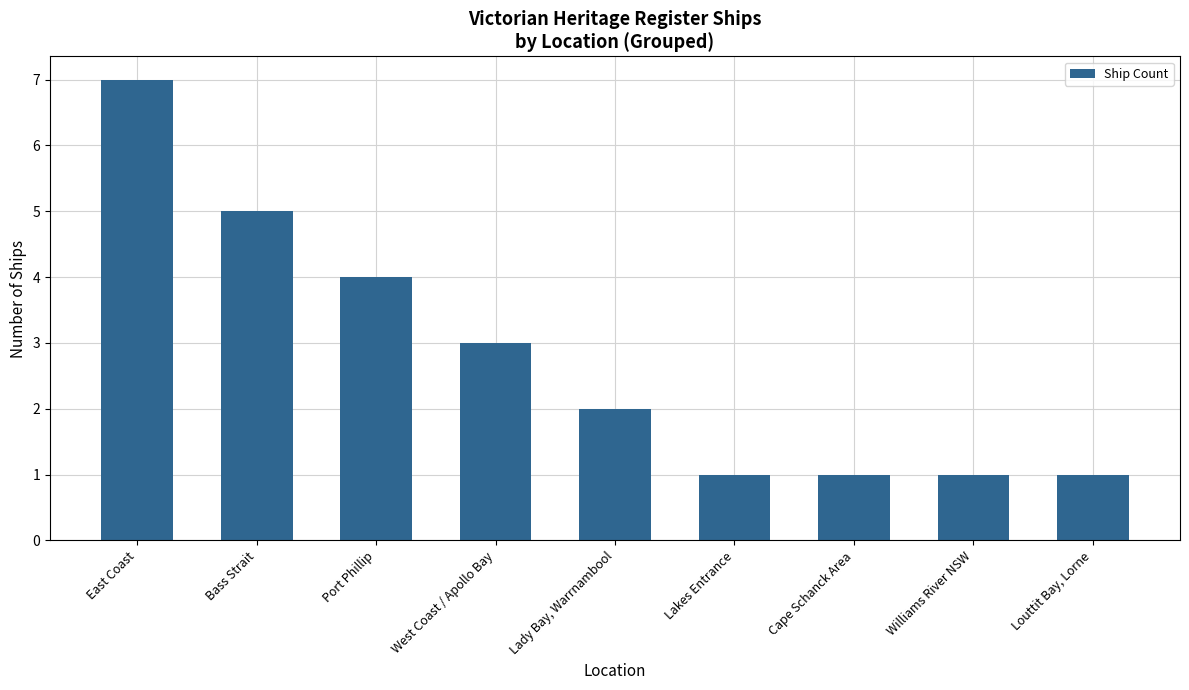

What is the label of the 2nd bar from the right?

Williams River NSW